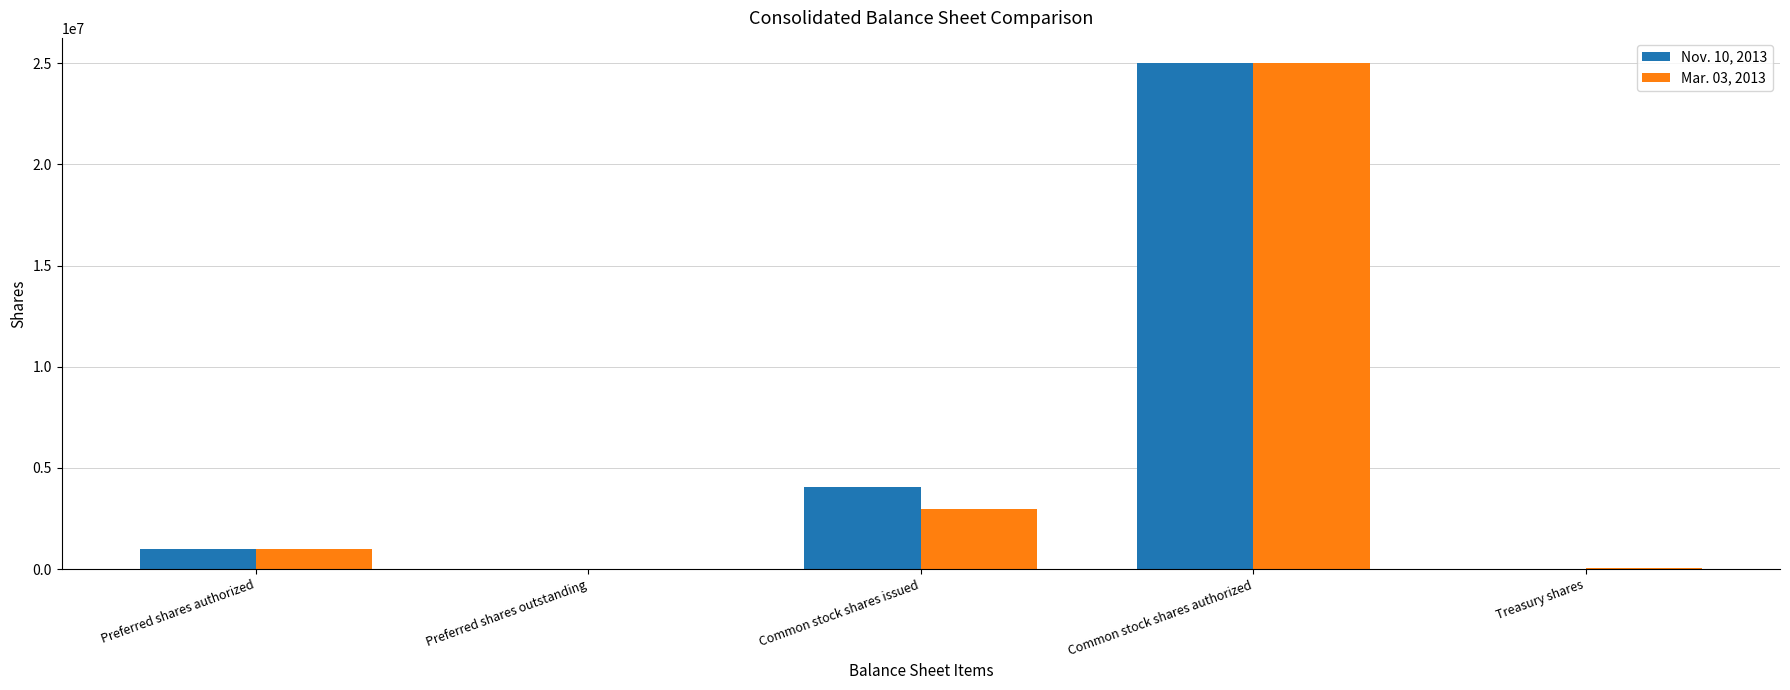

Is it true that Mar. 03, 2013 equals 6439415 at Common stock shares authorized?

False